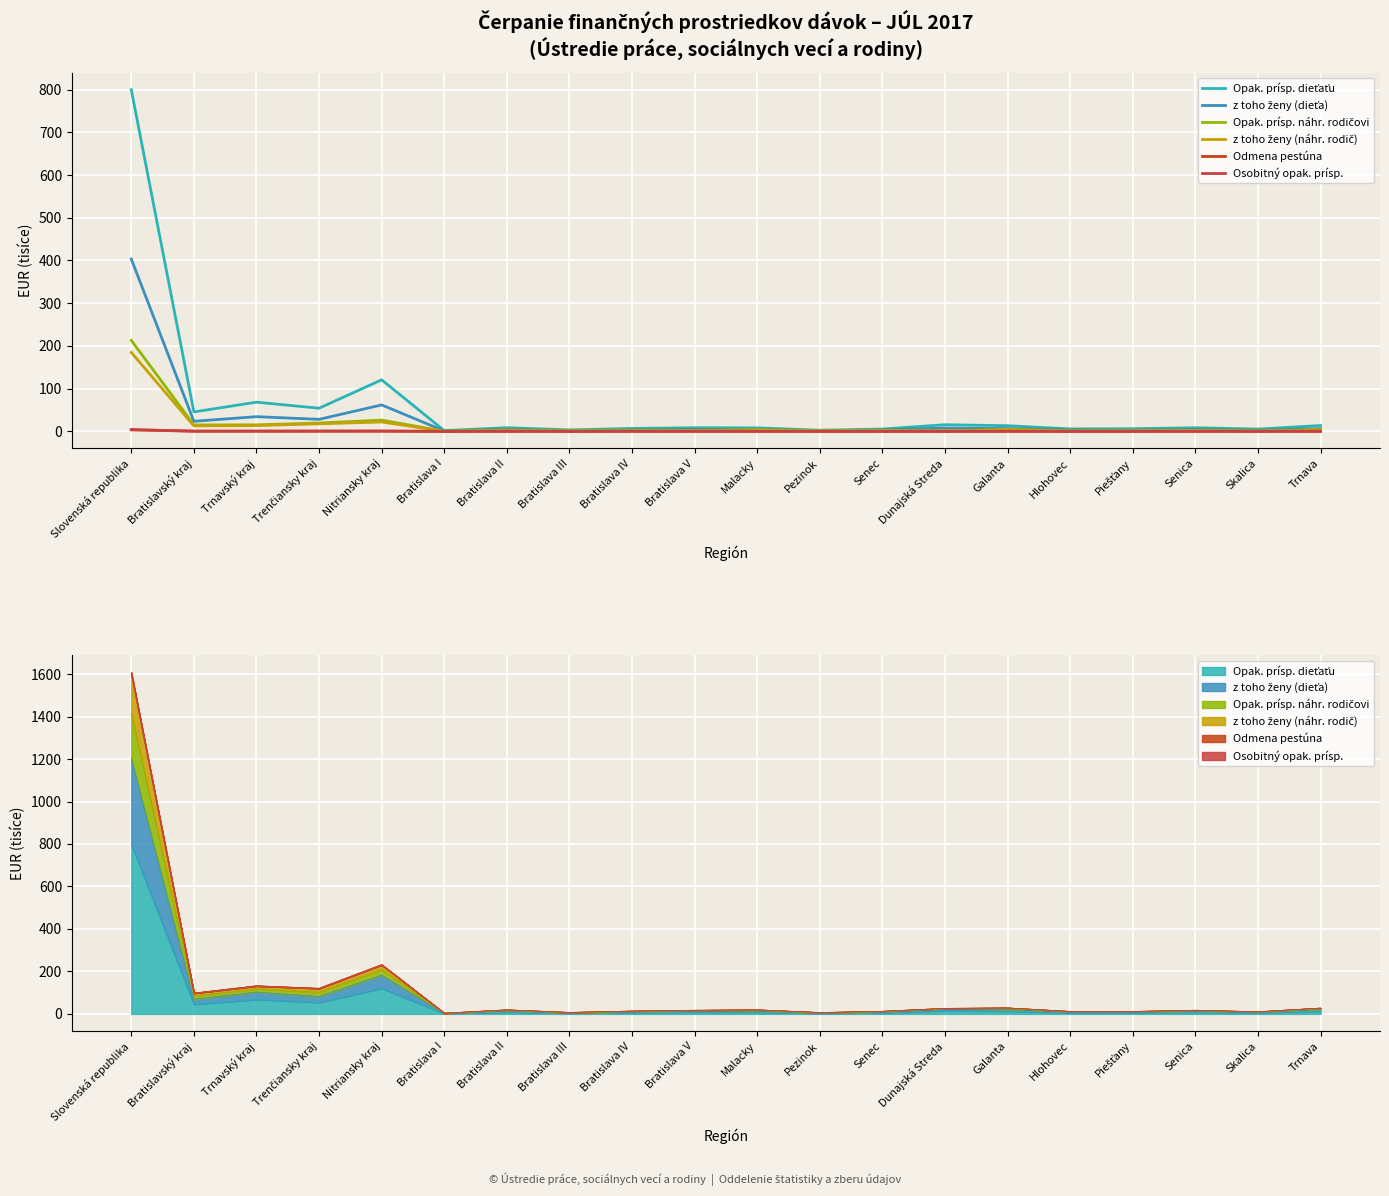

What is the label of the 20th point from the left?

Trnava